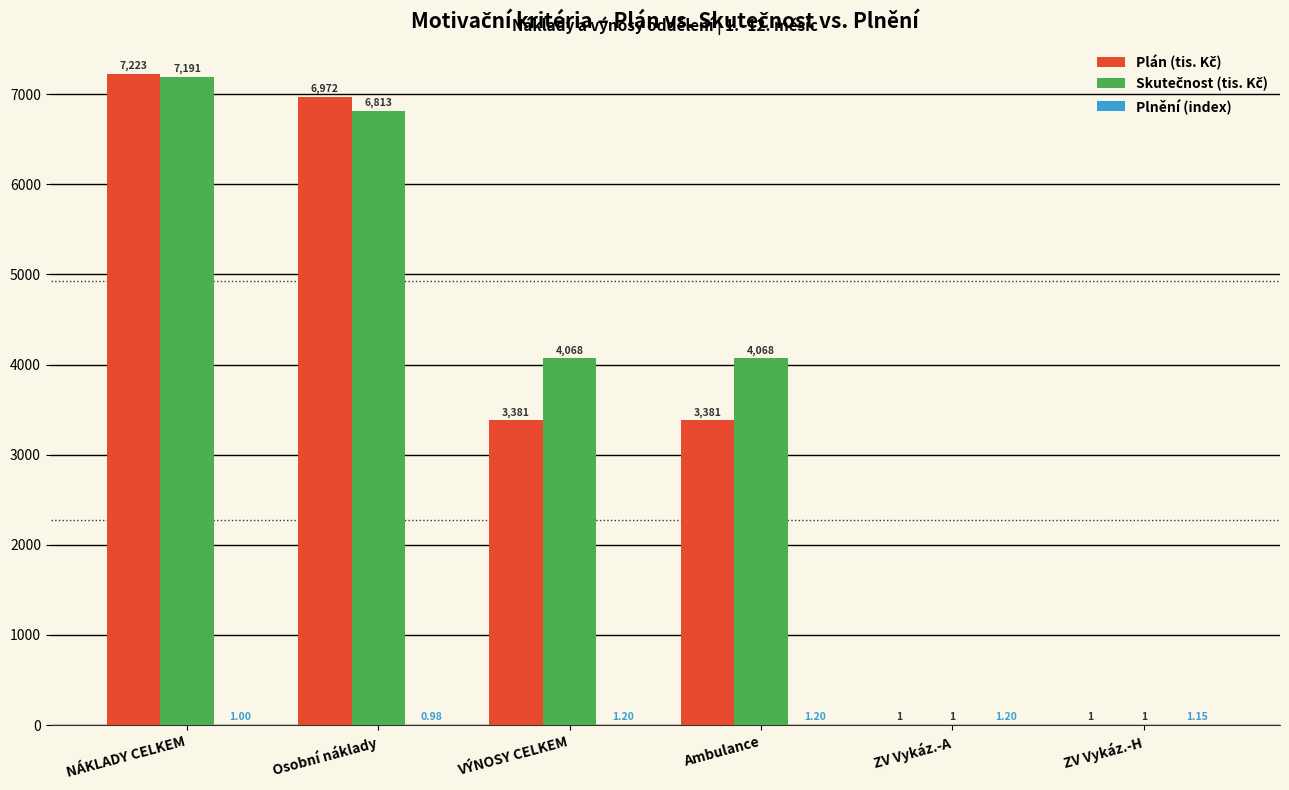

At which category is the sum across all series the highest?

NÁKLADY CELKEM